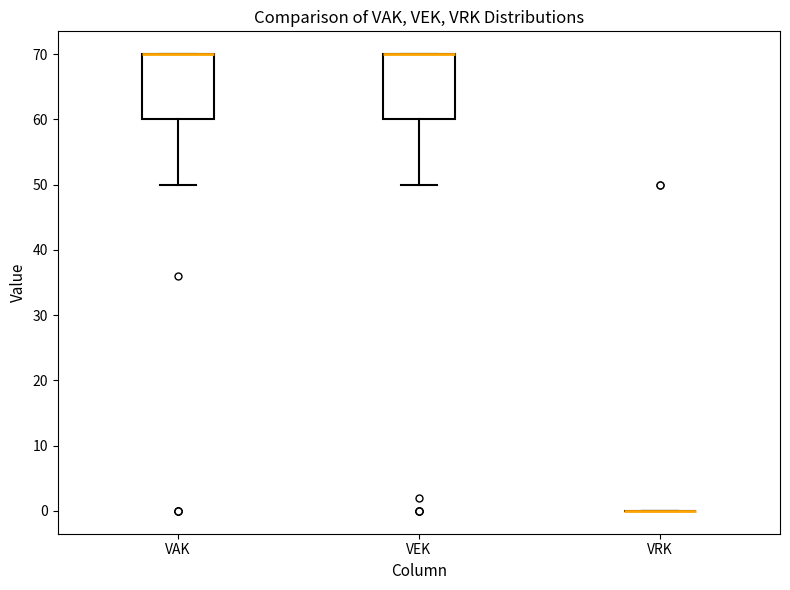

Reading left to right, transcribe this box plot: for each box, give where its median line is, the range the box spans, and where its two whiskers end, as read against the y-axis. The values are not printed on the chart, so give them approximately, as read against the axis.

VAK: median 70 (drawn on the box's upper edge), box 60 to 70, whiskers 50 to 70
VEK: median 70 (drawn on the box's upper edge), box 60 to 70, whiskers 50 to 70
VRK: box collapsed to a line at 0, whiskers 0 to 0